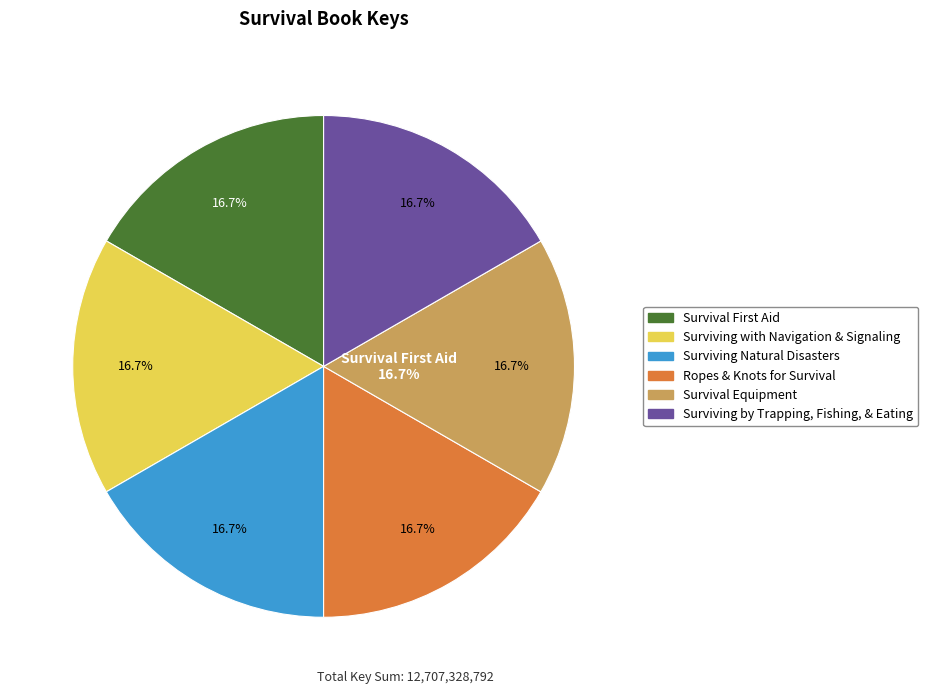

Rank the categories by value from lowest to highest.

Survival Equipment, Survival First Aid, Surviving by Trapping, Fishing, & Eating, Surviving Natural Disasters, Surviving with Navigation & Signaling, Ropes & Knots for Survival